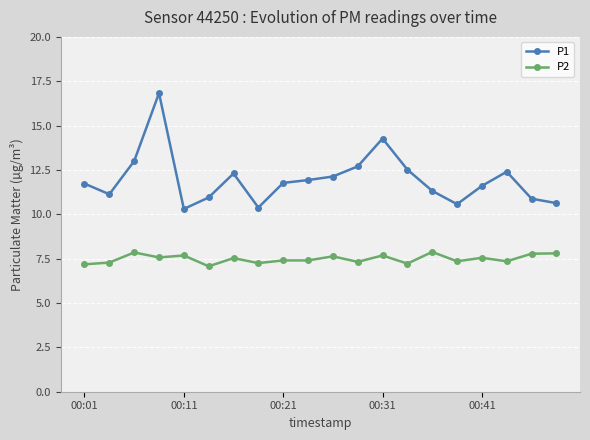

Does the chart display data point markers on the line(s)?

Yes